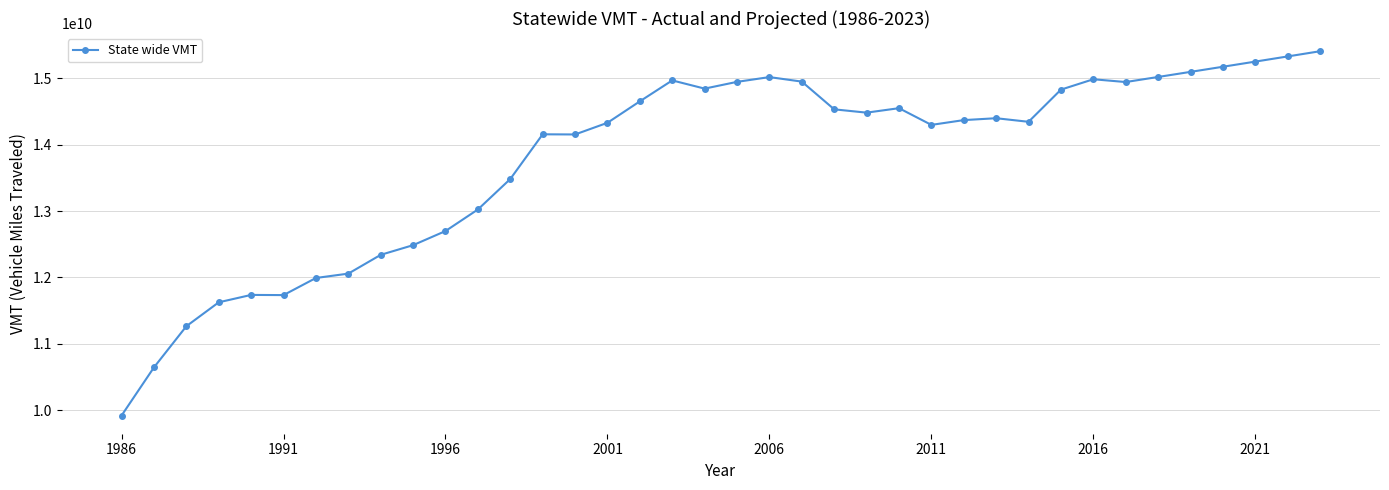

True or false: the data has more than 2 interior local peaks.

True